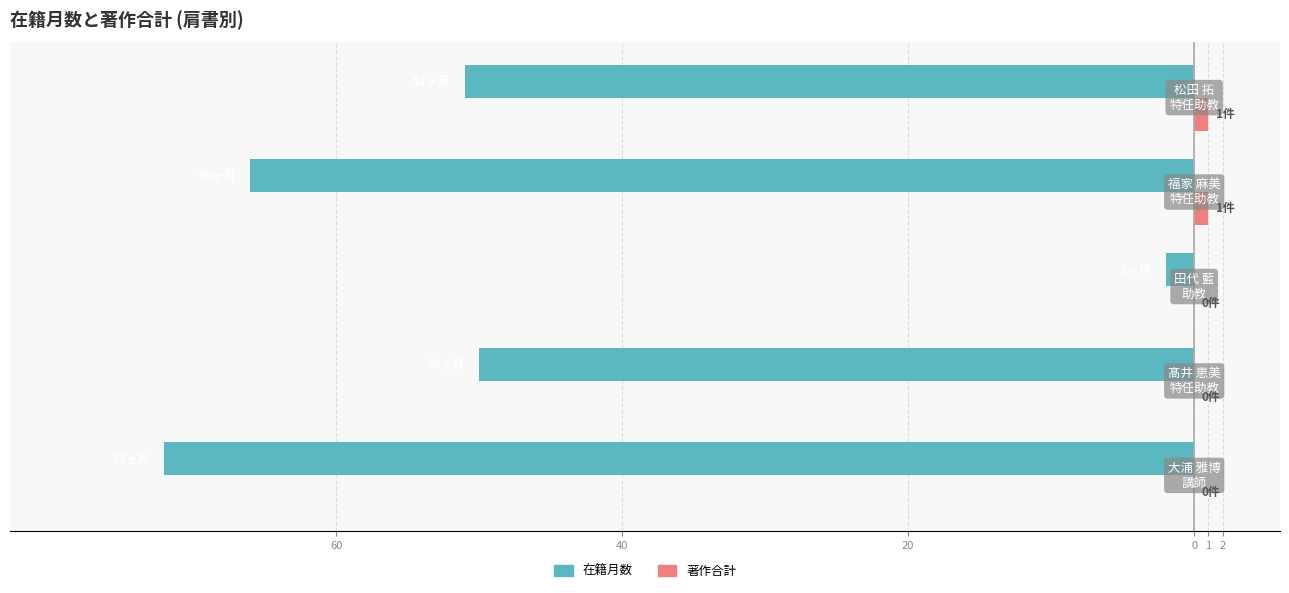

What are all the series names shown in the legend?

在籍月数, 著作合計